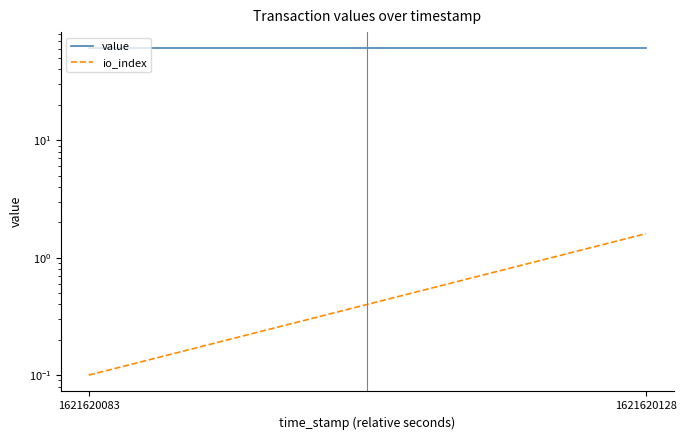

At which category is the sum across all series the highest?

1621620128